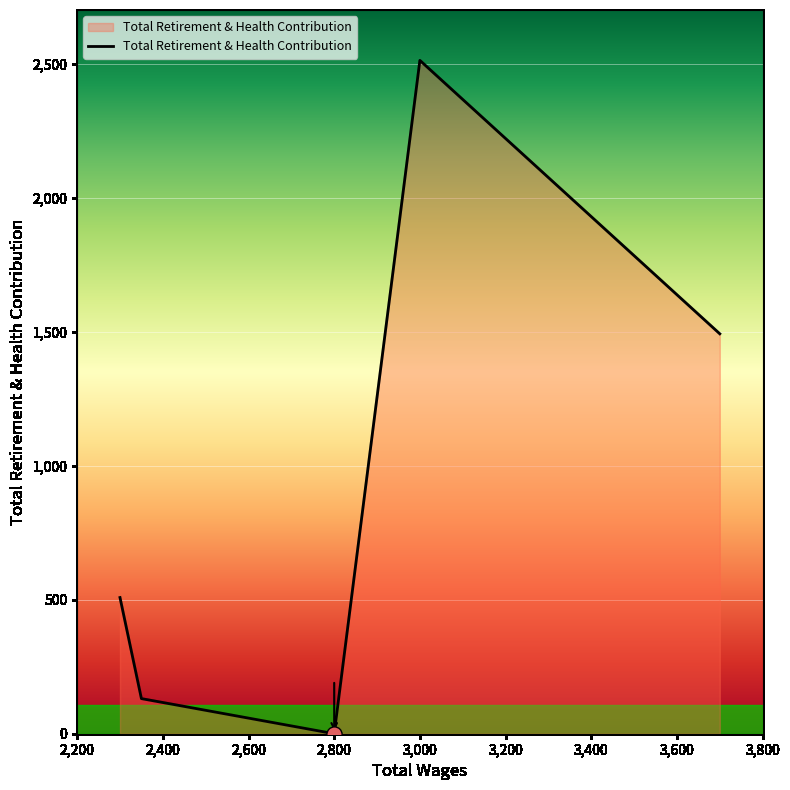

True or false: the data has more than 0 interior local peaks.

True